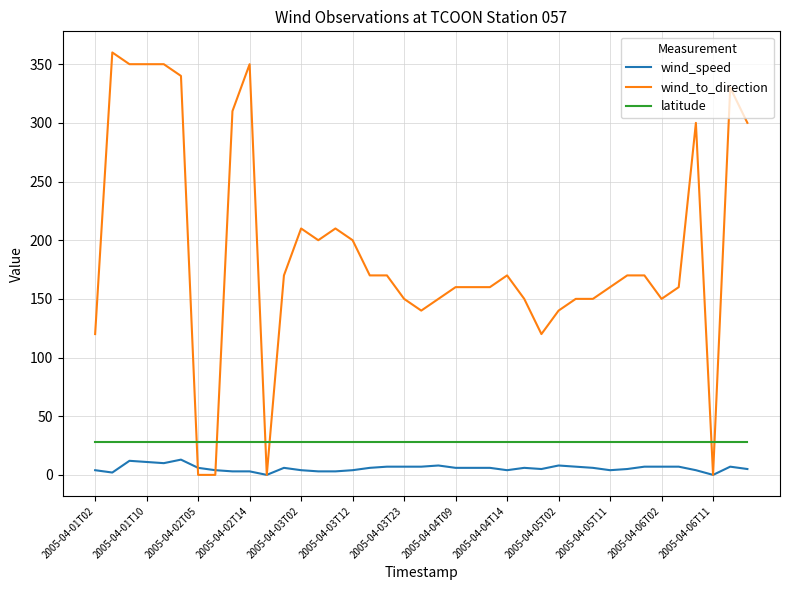

What is the maximum value for latitude?

28.4